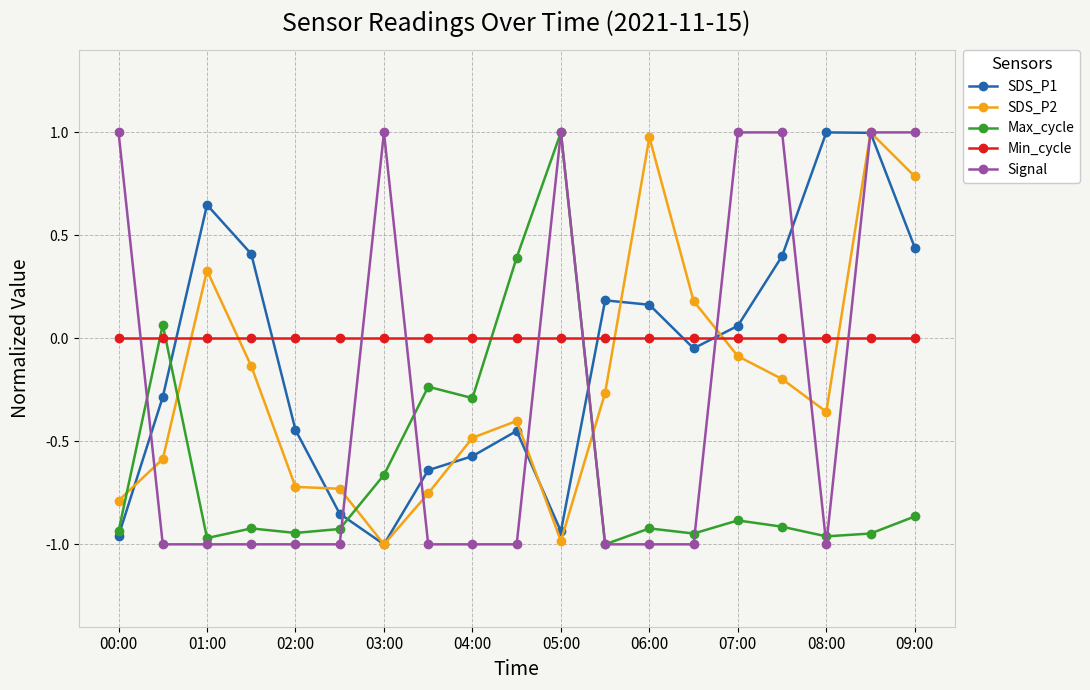

Is this an area chart (filled region under the line)?

No